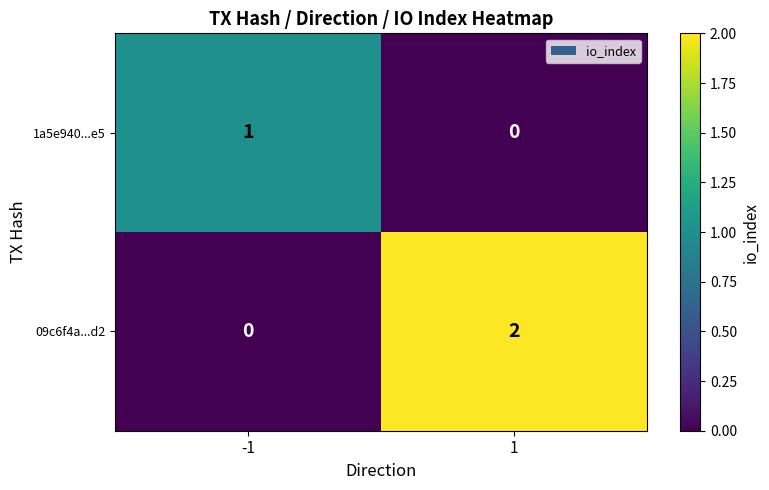

Rank the series by their average value, from lowest to highest.

1a5e940...e5, 09c6f4a...d2